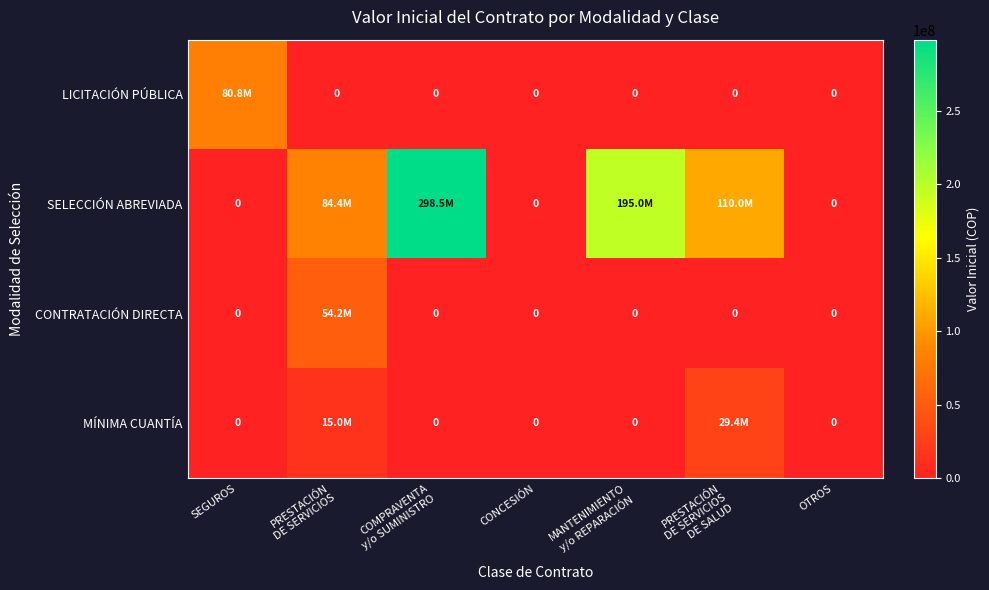

Rank the categories by MÍNIMA CUANTÍA value from lowest to highest.

SEGUROS, COMPRAVENTA y/o SUMINISTRO, CONCESIÓN, MANTENIMIENTO y/o REPARACIÓN, OTROS, PRESTACIÓN DE SERVICIOS, PRESTACIÓN DE SERVICIOS DE SALUD